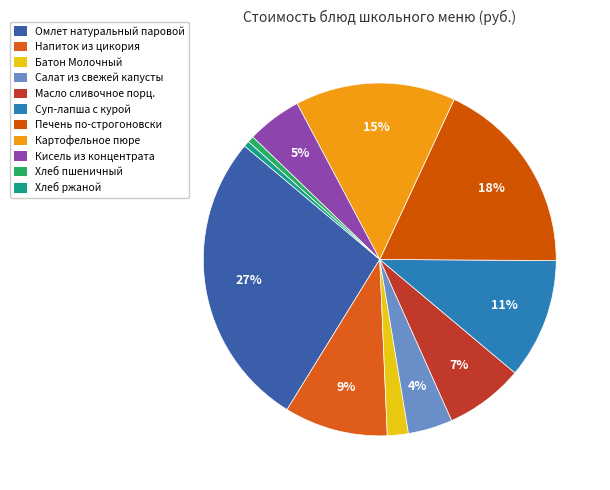

Is Кисель из концентрата the majority of the pie?

No